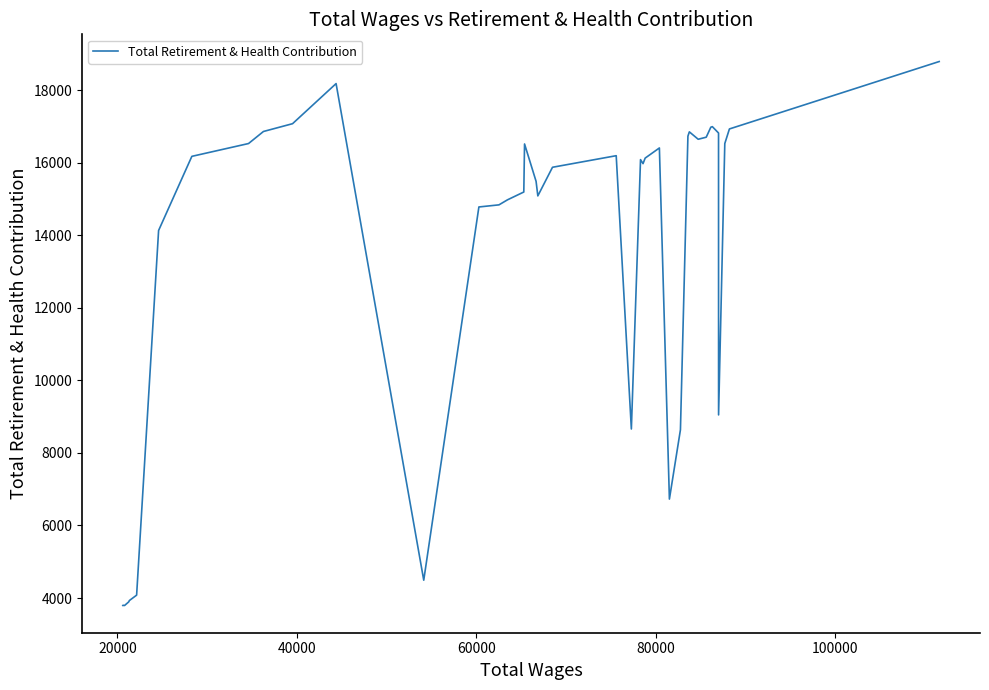

How many lines are shown in the chart?

1